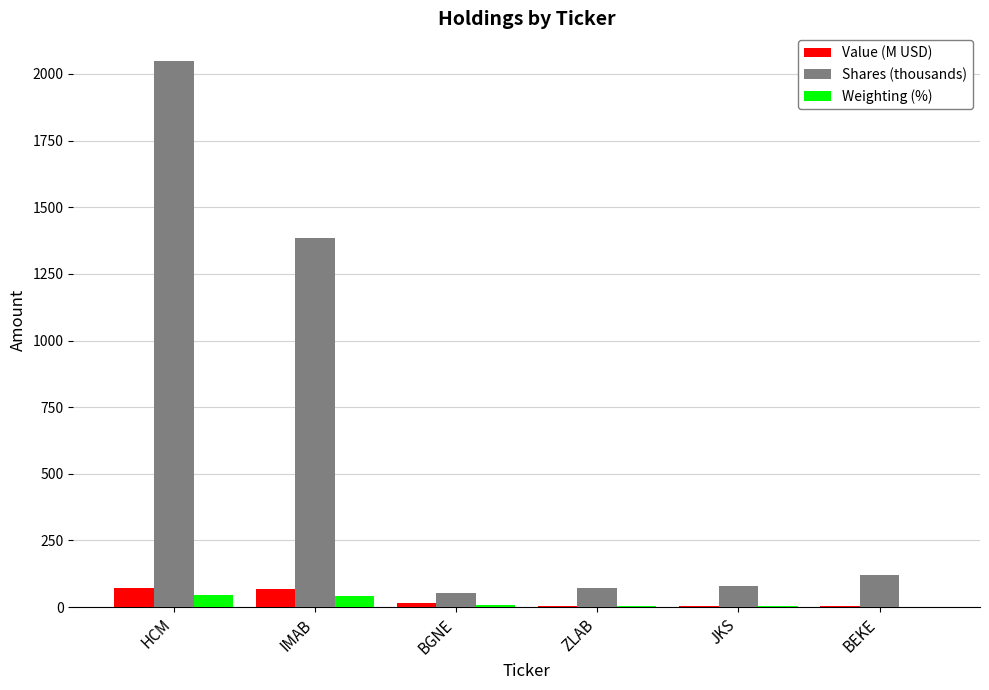

Is it true that Shares (thousands) equals 3024.6 at HCM?

False